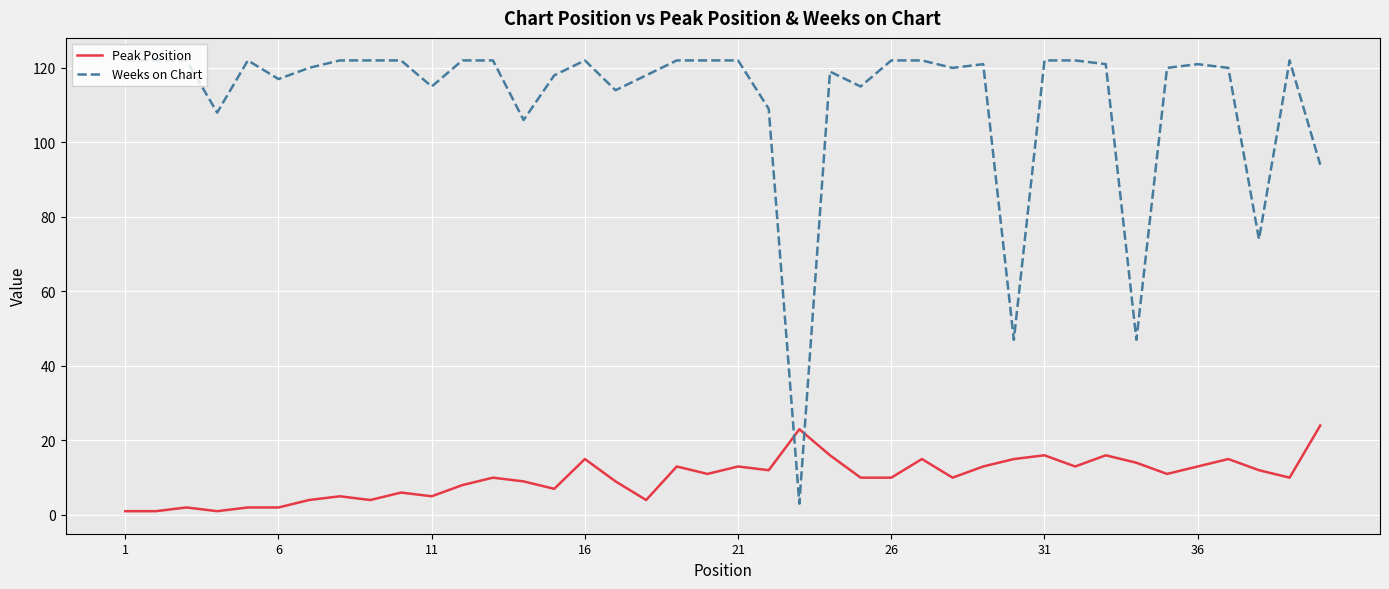

Which series has the largest range (max minus min)?

Weeks on Chart